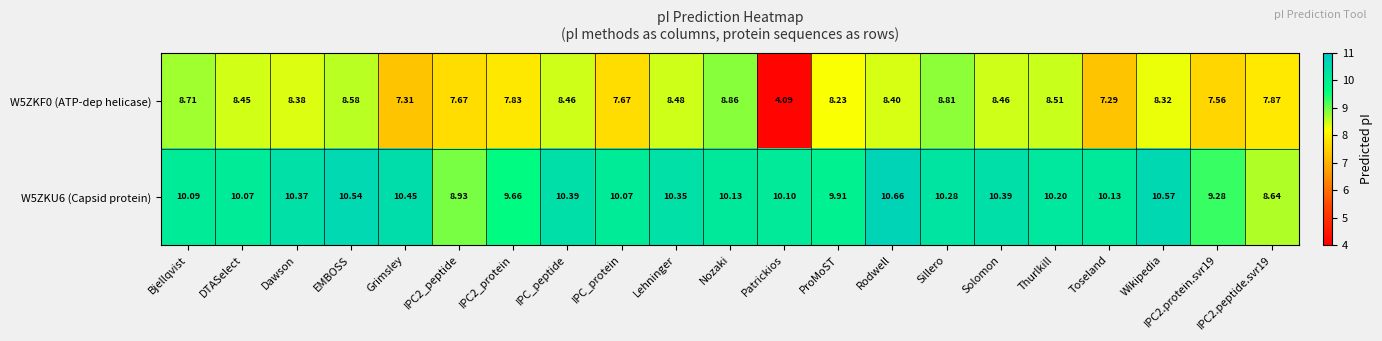

At which category is the sum across all series the highest?

EMBOSS